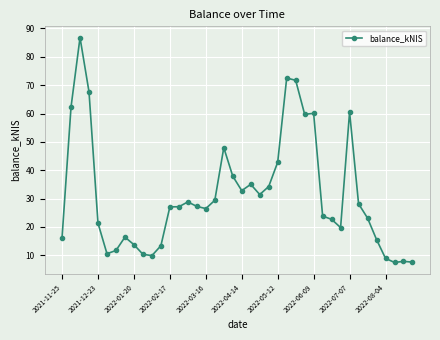

How many series are shown in this chart?

1